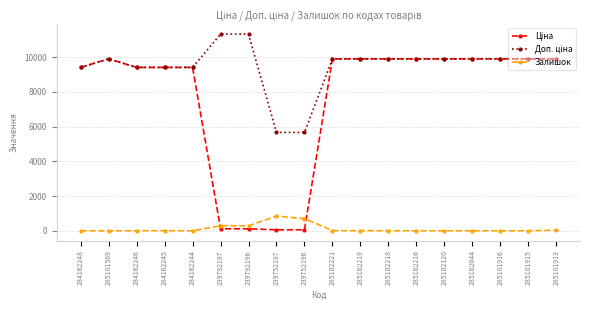

What is the spread (max minus min) of values at 284162246?

9416.9